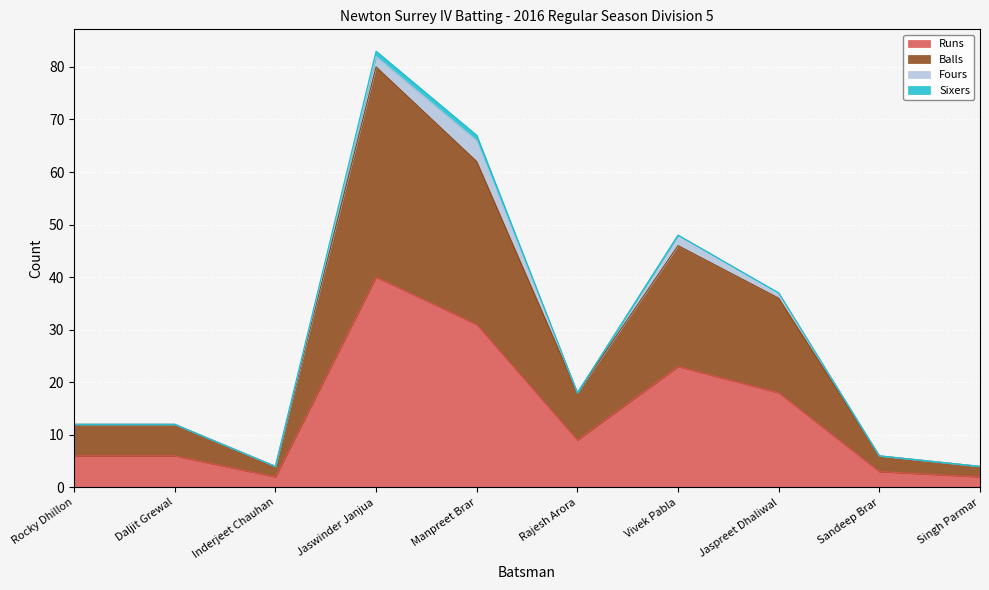

Does the chart display data point markers on the line(s)?

No